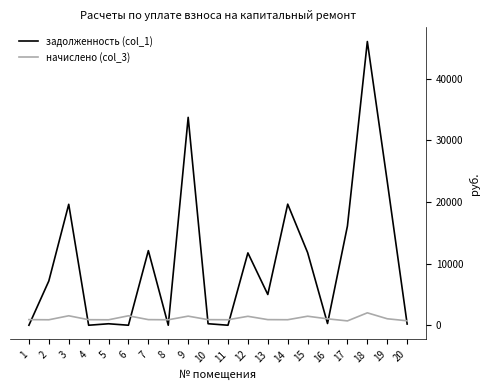

What is the spread (max minus min) of values at 9?

32227.7